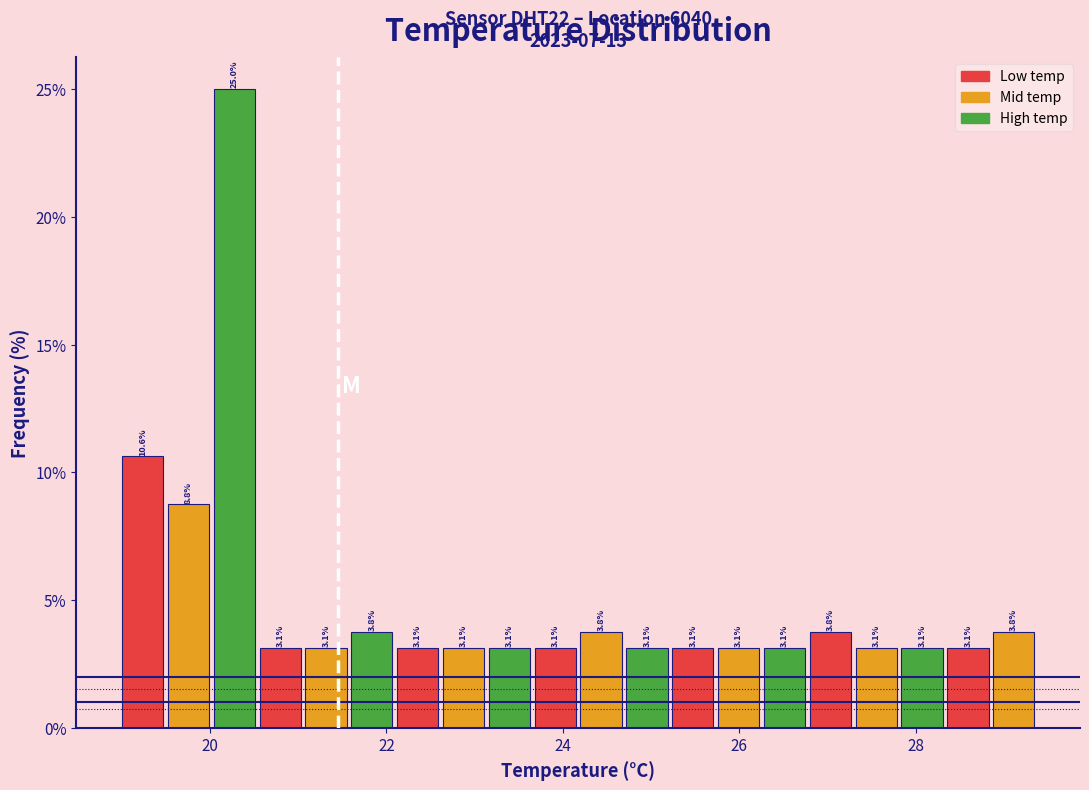

Around what value on the x-axis is the tallest bar? Give the approximate position of its centre, as read against the axis.

20.2